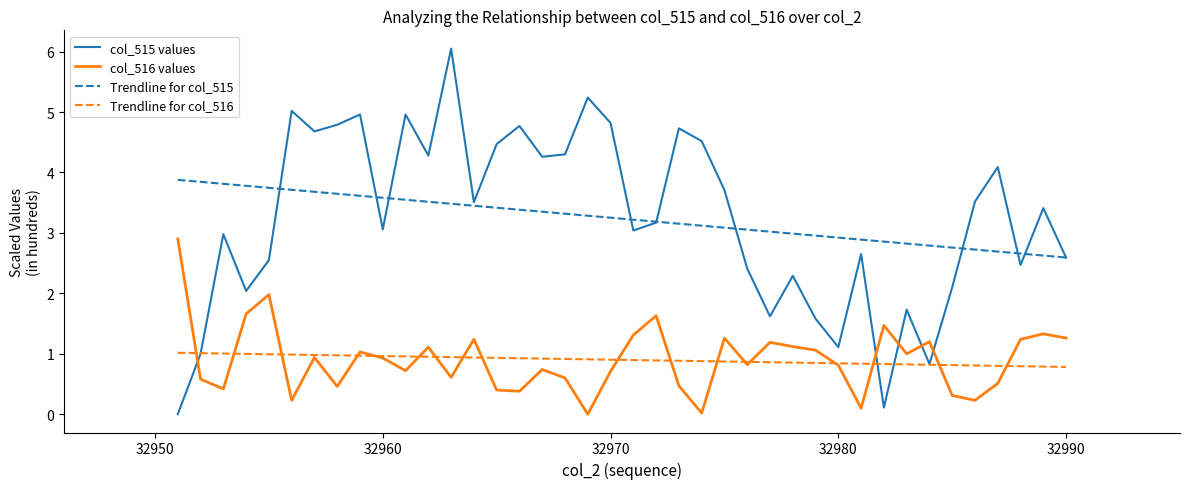

True or false: col_516 values and Trendline for col_515 cross at least once.

False